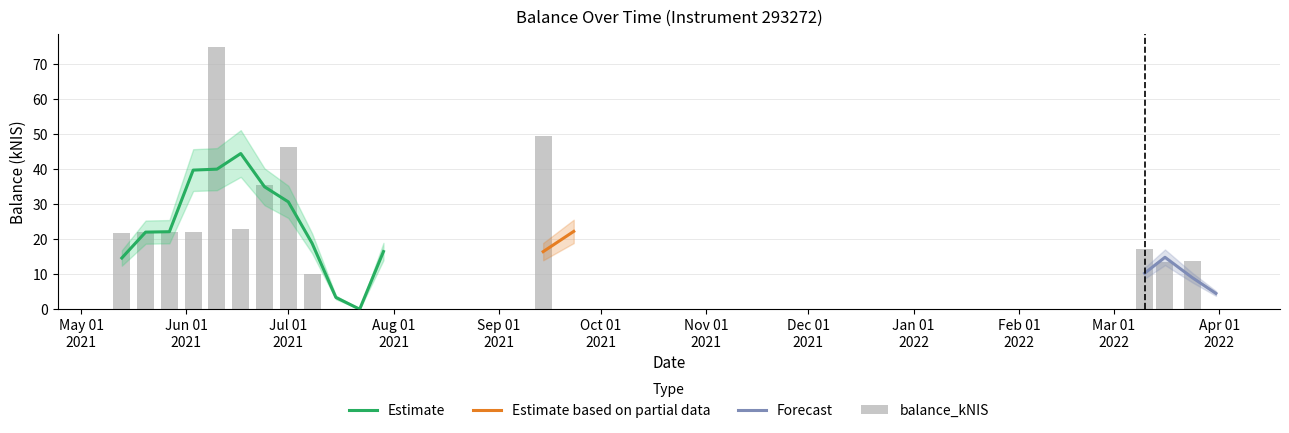

Are the bars horizontal?

No